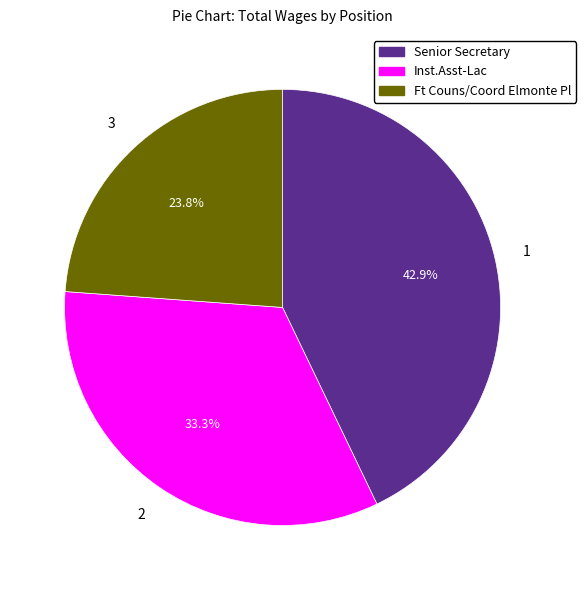

To the nearest percent, what is the combined percentage of Senior Secretary and Ft Couns/Coord Elmonte Pl?

67%